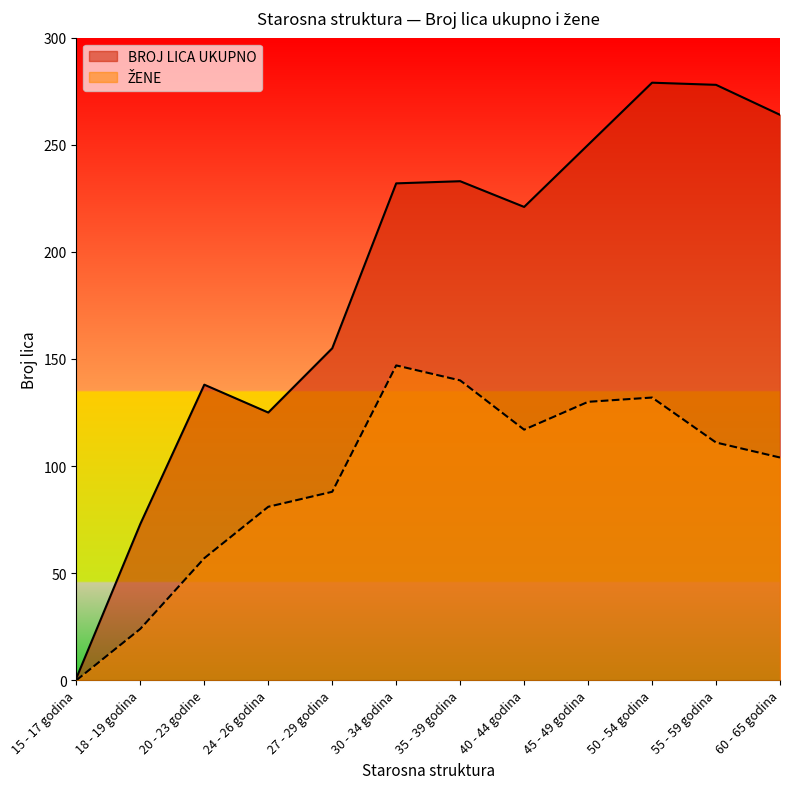

What is the average value of the ŽENE series?

94